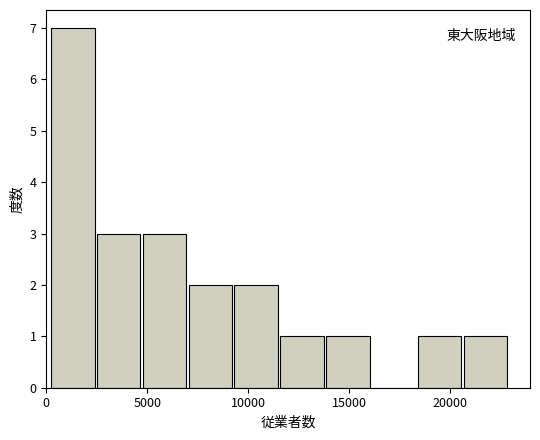

Reading left to right, transcribe this chart: for each bar, give the range it covers on the x-axis and its height. Neither the bar edges nor the heights are printed on the chart, so give them approximately, as read against the axes.

0 to 2500: 7
2500 to 4500: 3
4500 to 7000: 3
7000 to 9500: 2
9500 to 11500: 2
11500 to 14000: 1
14000 to 16000: 1
16000 to 18500: 0
18500 to 20500: 1
20500 to 23000: 1